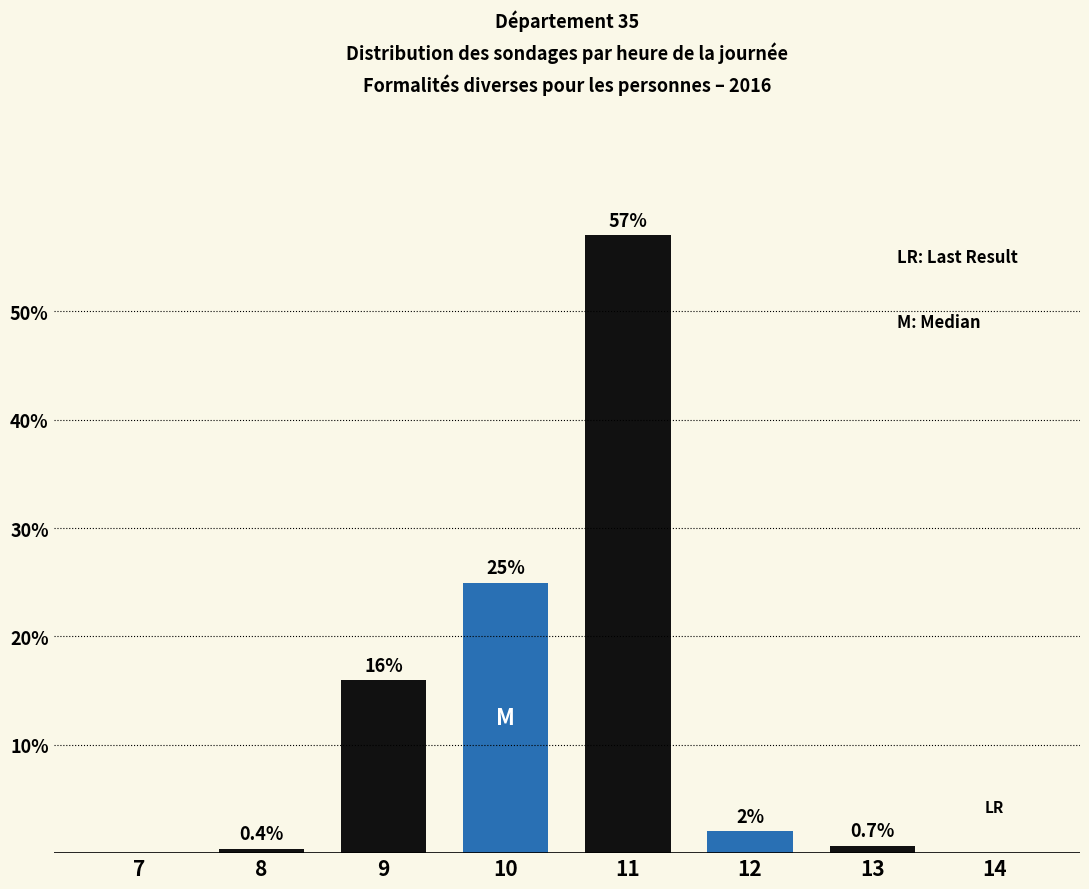

The value at 10 is 42.4. True or false?

False